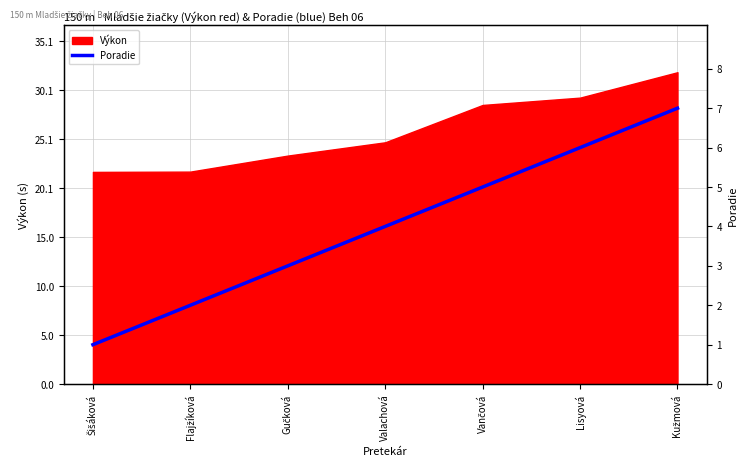

Rank the categories by value from lowest to highest.

Šišáková, Flajžíková, Gučková, Valachová, Vančová, Lisyová, Kužmová